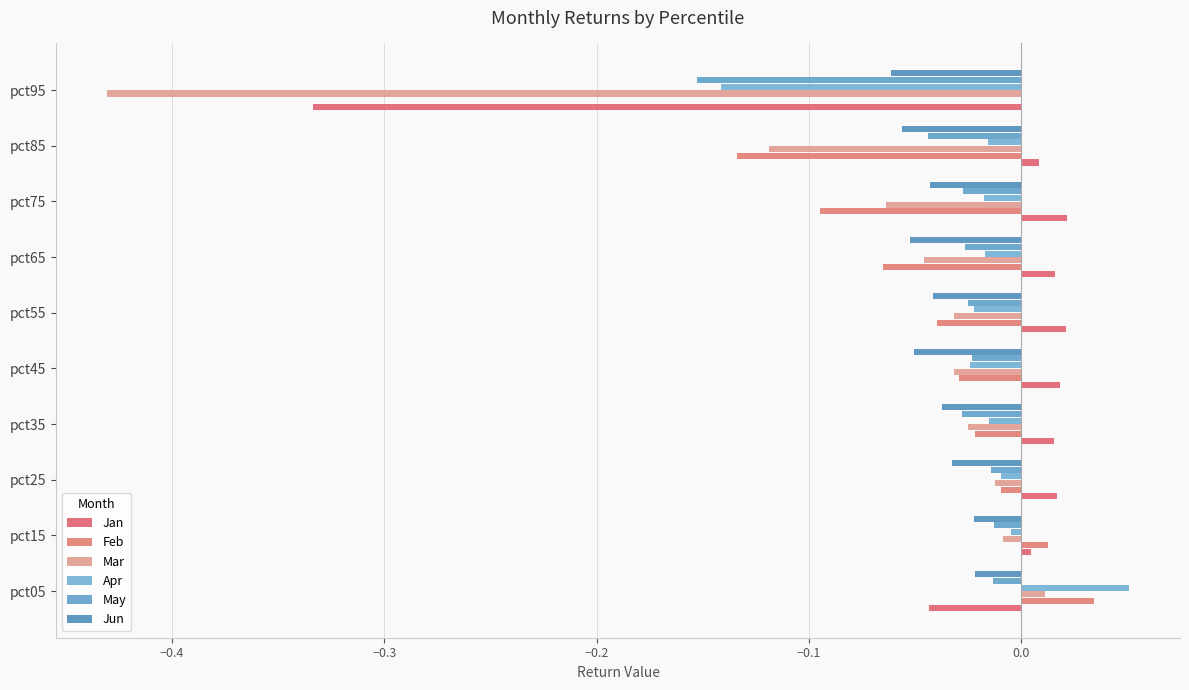

How many distinct data groups are displayed?

6